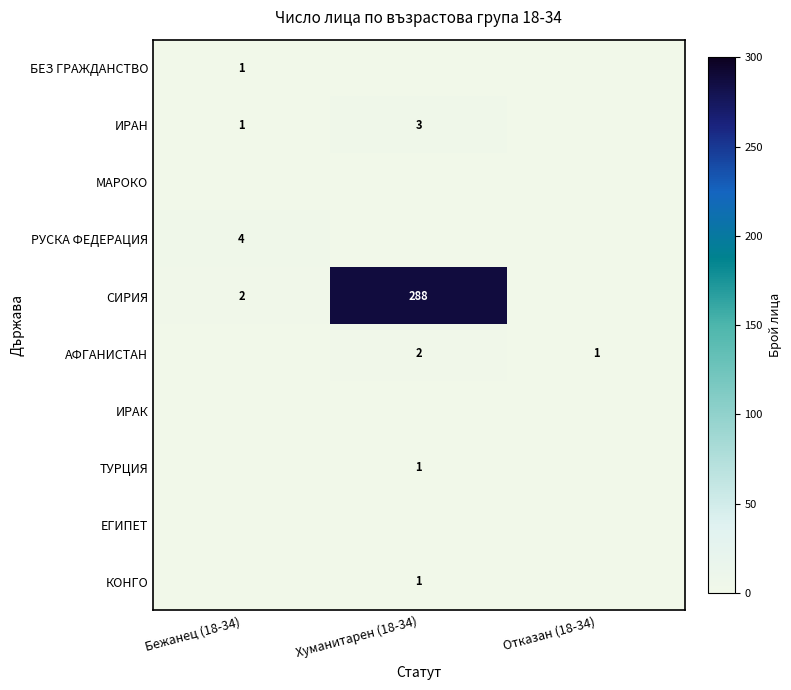

What is the sum of the ИРАН values at Бежанец (18-34) and Хуманитарен (18-34)?

4